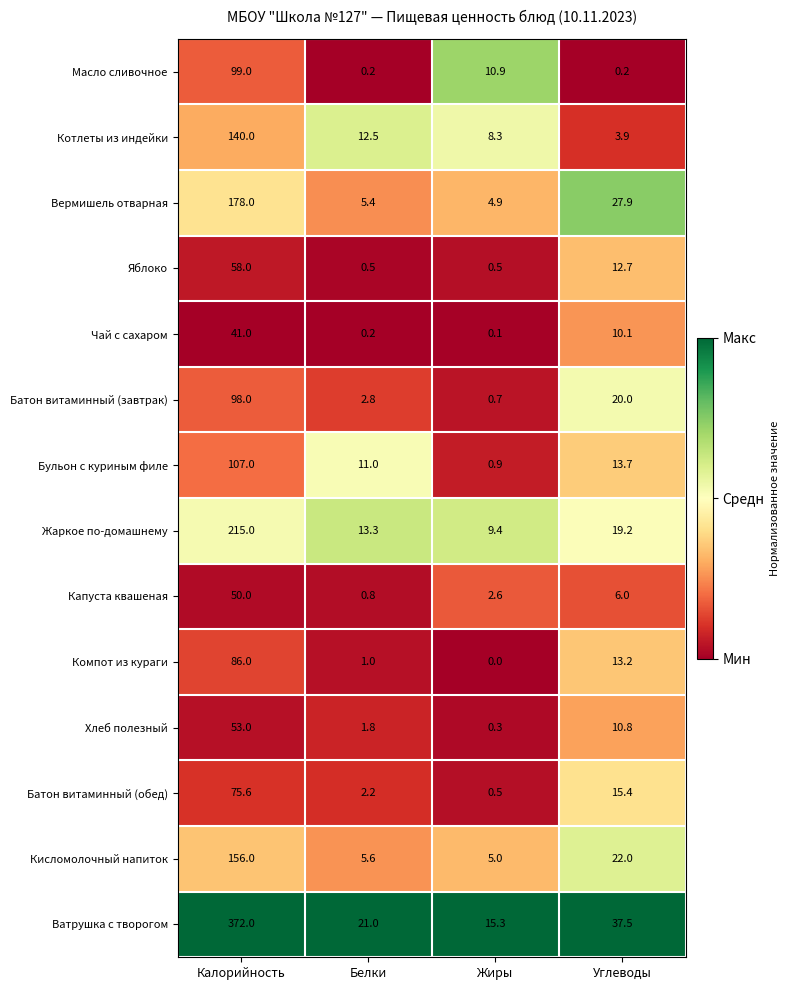

What is the spread (max minus min) of values at Углеводы?

37.3